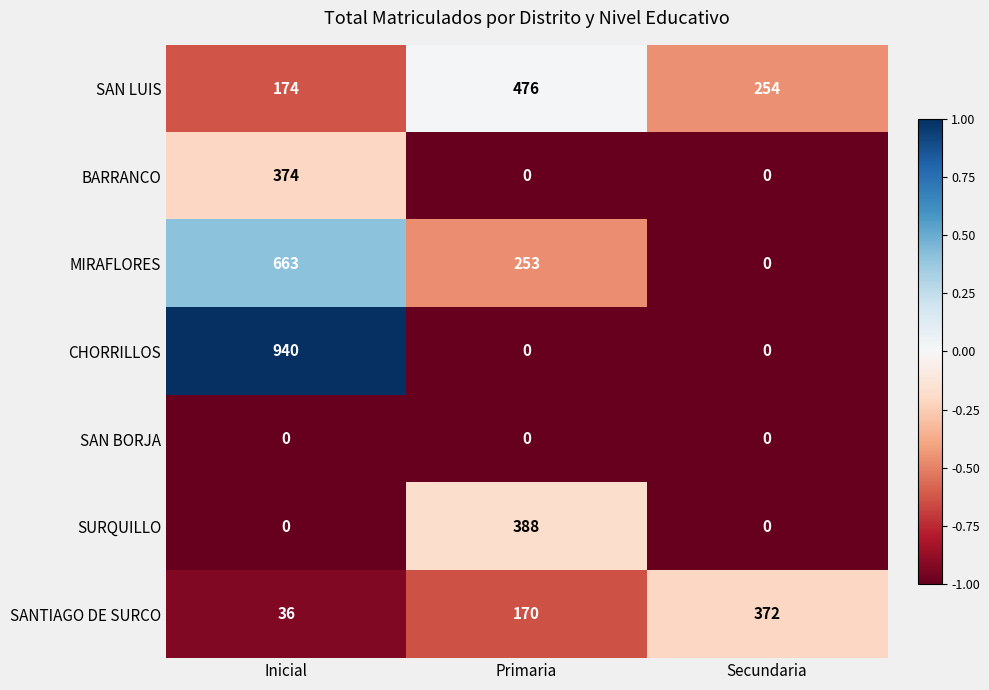

What is the sum of the SANTIAGO DE SURCO values at Inicial and Primaria?

206